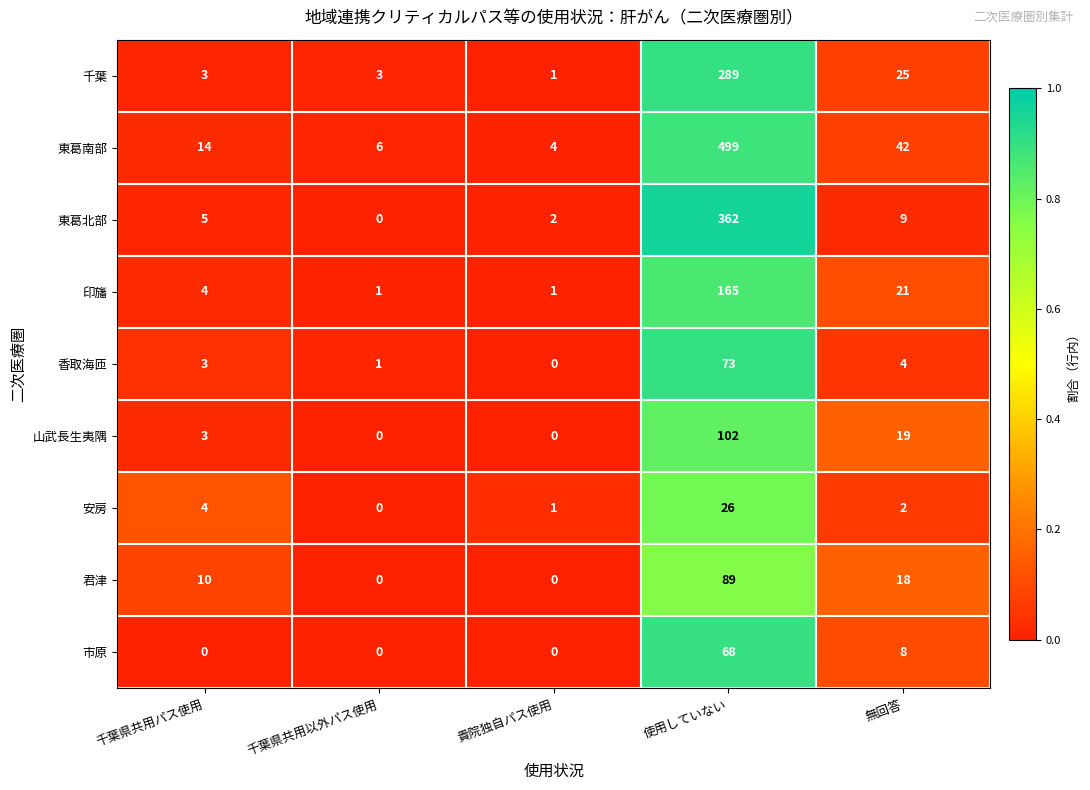

List the series in order of their peak value, lowest first.

安房, 市原, 香取海匝, 君津, 山武長生夷隅, 印旛, 千葉, 東葛北部, 東葛南部